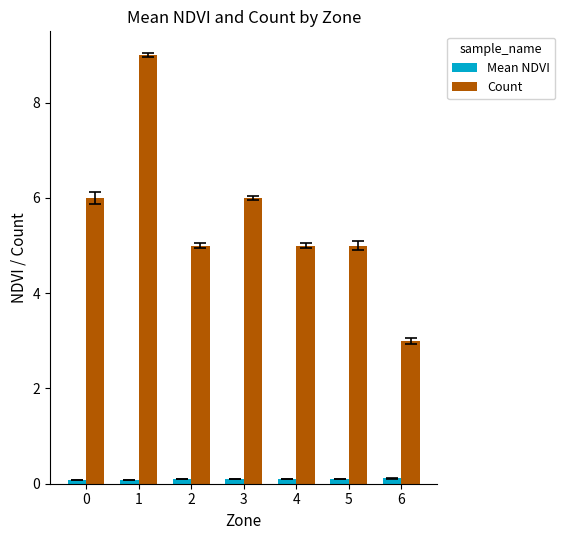

Which series has the widest spread of values?

Count